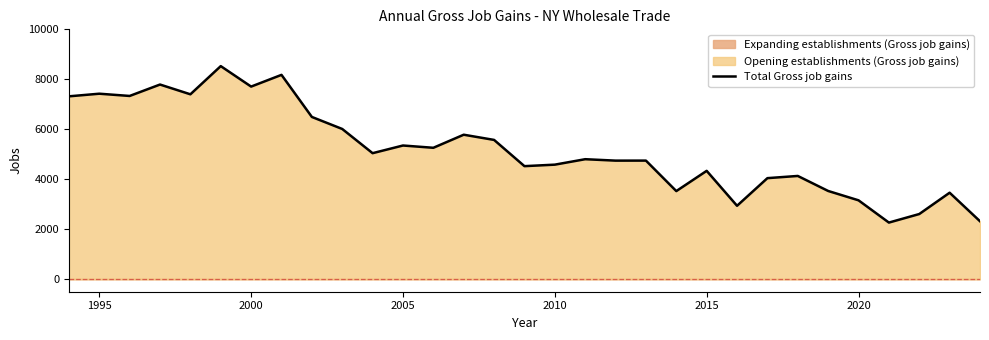

What is the maximum value for Total Gross job gains?

8528